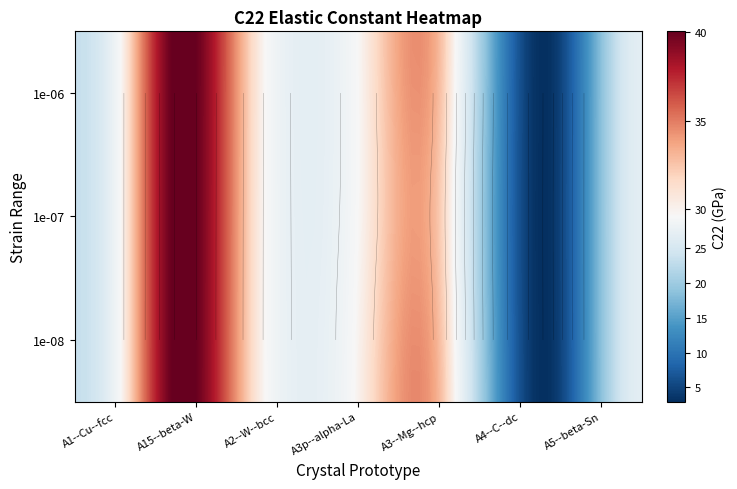

Reading left to right, extract all data points from this chart.

1e-08: 23.5	40.0	29.6	30.1	30.5	3.0	26.8
1e-07: 23.5	40.0	29.6	29.7	29.9	3.0	26.8
1e-06: 23.5	40.0	29.6	29.7	30.5	3.0	26.8